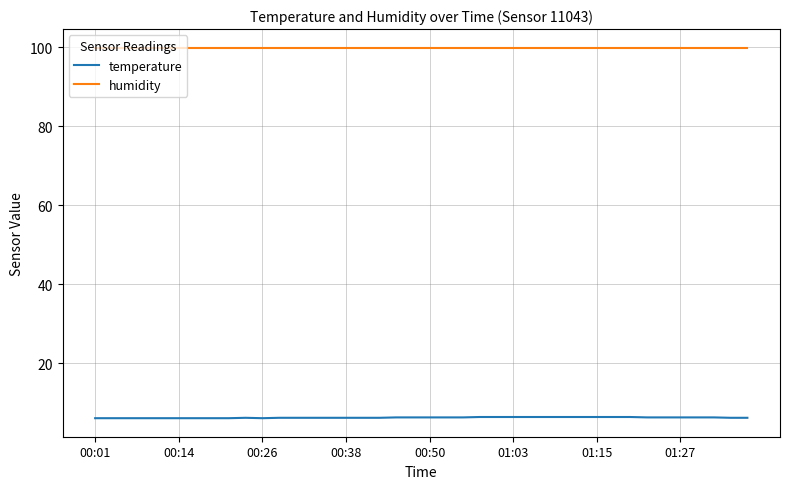

Which series has the largest total across all categories?

humidity